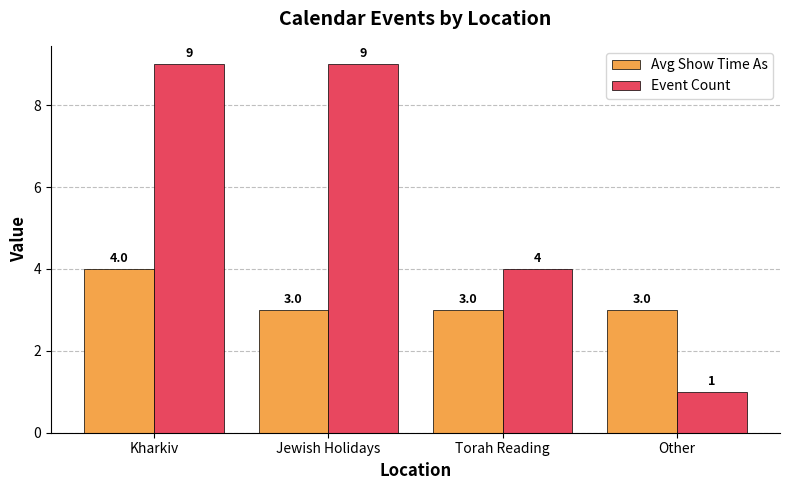

Is the value of Avg Show Time As at Torah Reading greater than the value of Event Count at Jewish Holidays?

No